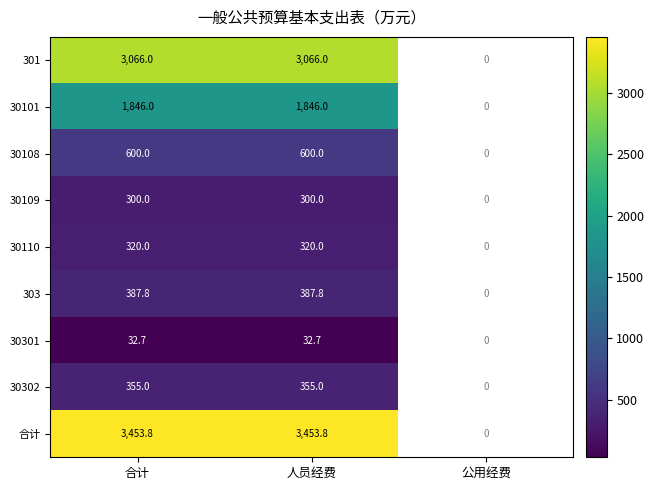

What is the spread (max minus min) of values at 合计?

3421.1